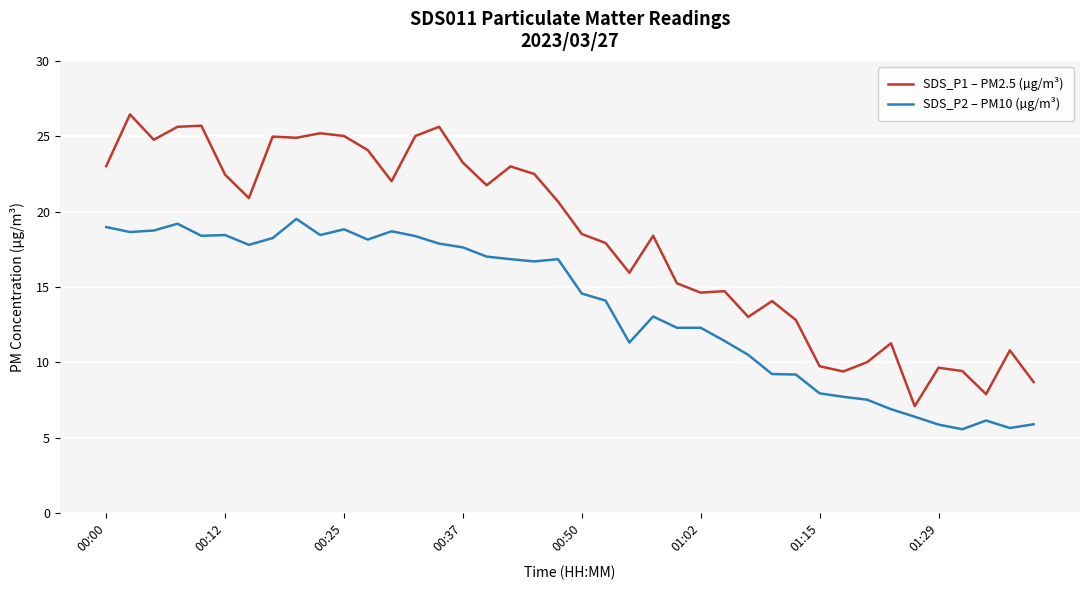

What is the minimum value shown in the chart?

5.6